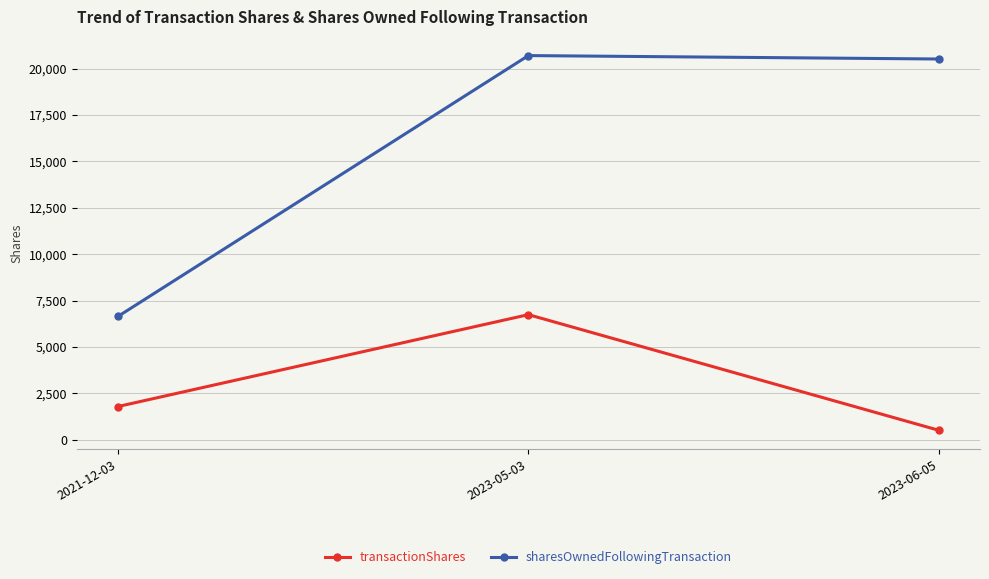

What are all the series names shown in the legend?

transactionShares, sharesOwnedFollowingTransaction